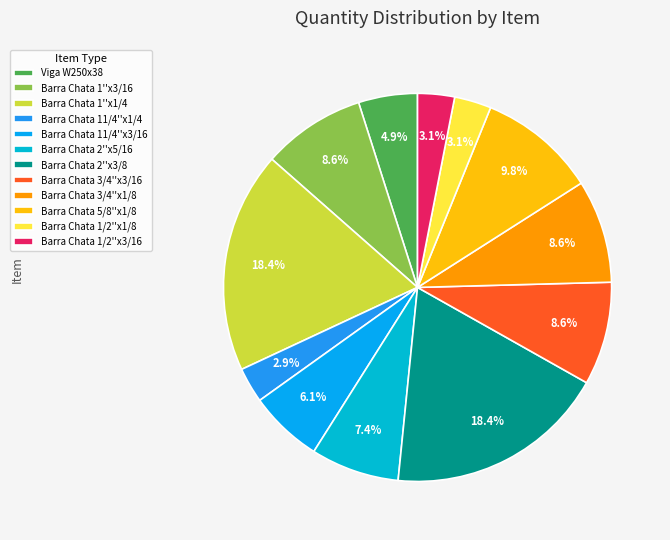

How many segments does this pie chart have?

12